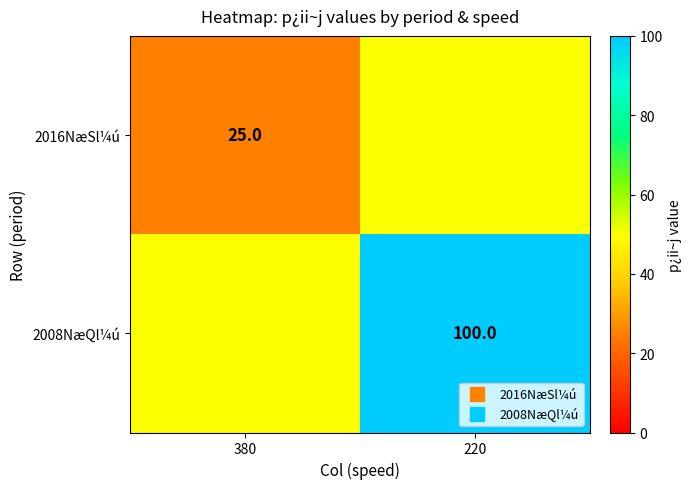

Is it true that 2016NæSl¼ú equals 78 at 220?

False